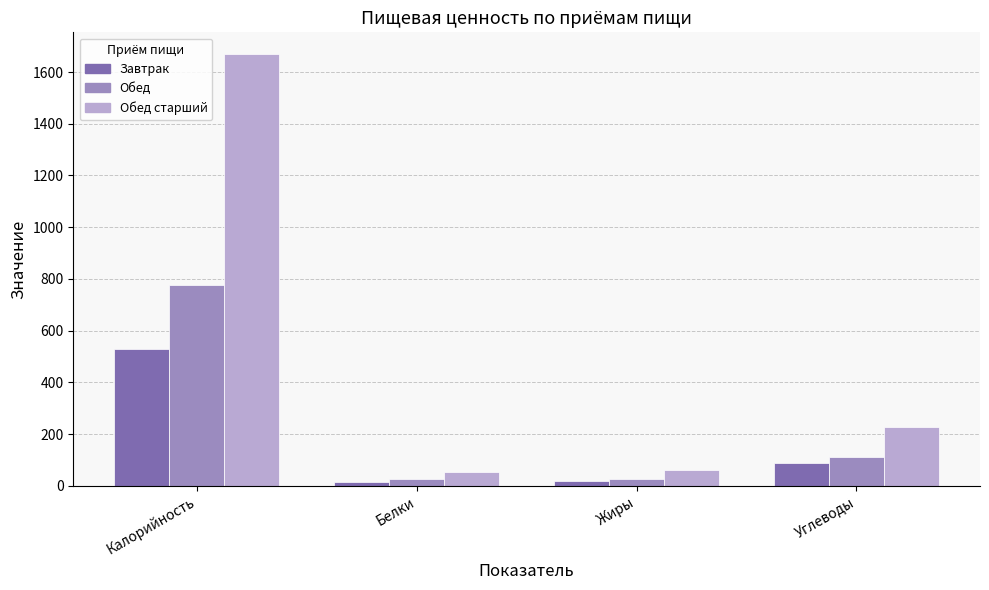

At how many categories does at least one series exceed 632?

1